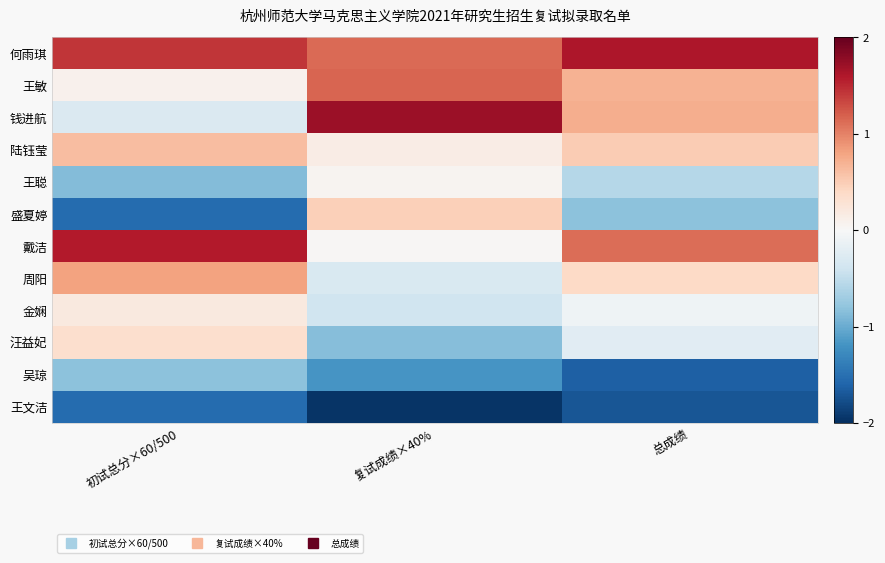

Which label corresponds to the smallest value in the chart?

复试成绩×40%